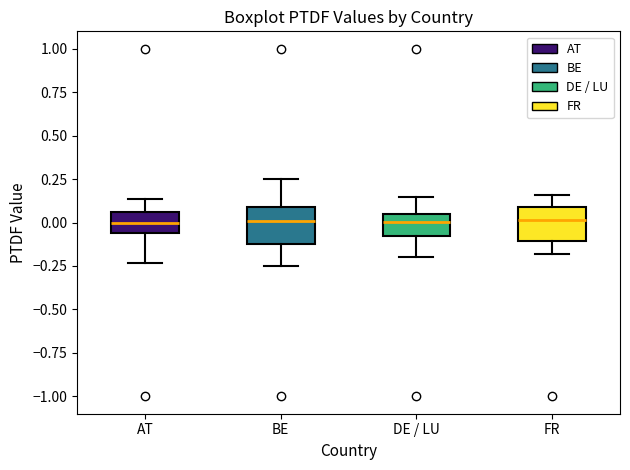

Reading left to right, transcribe this box plot: for each box, give where its median line is, the range the box spans, and where its two whiskers end, as read against the y-axis. The values are not printed on the chart, so give them approximately, as read against the axis.

AT: median 0.00, box -0.05 to 0.05, whiskers -0.25 to 0.15
BE: median 0.00, box -0.15 to 0.10, whiskers -0.25 to 0.25
DE / LU: median 0.00, box -0.10 to 0.05, whiskers -0.20 to 0.15
FR: median 0.00, box -0.10 to 0.10, whiskers -0.20 to 0.15